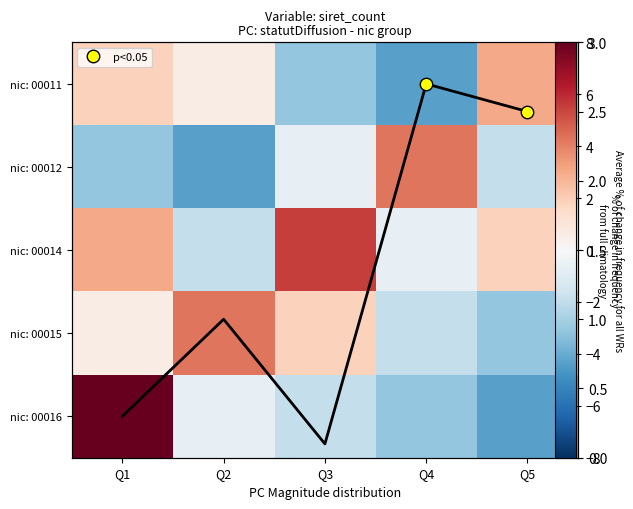

What is the spread (max minus min) of values at Q1?

11.1